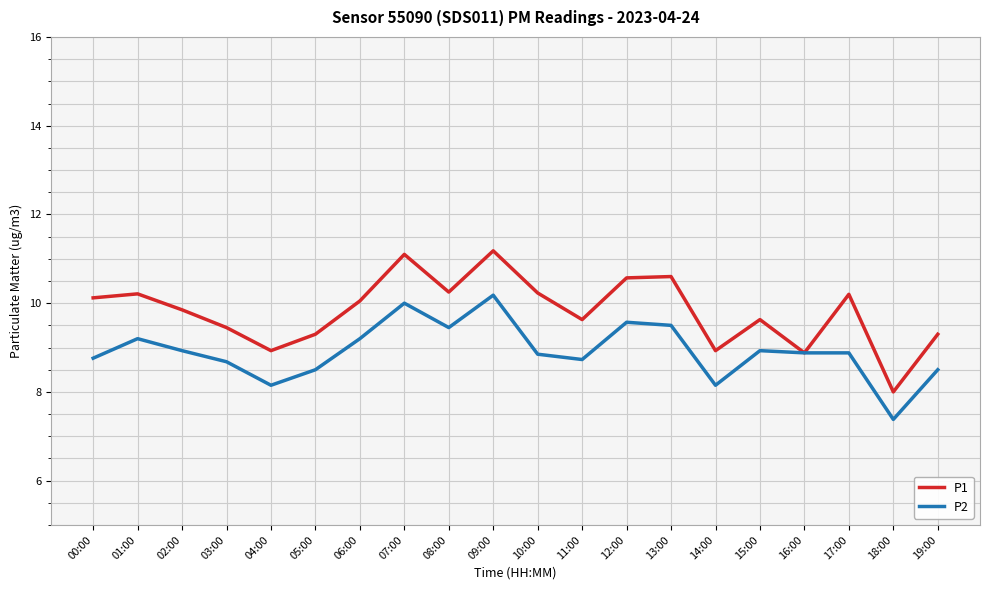

At which category does the chart reach its minimum across all series?

18:00